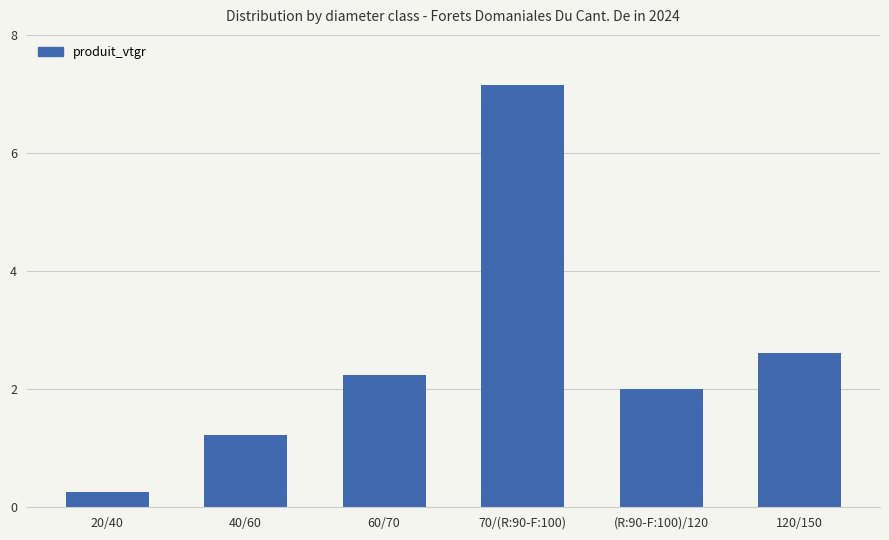

The value at 20/40 is 0.3. True or false?

True